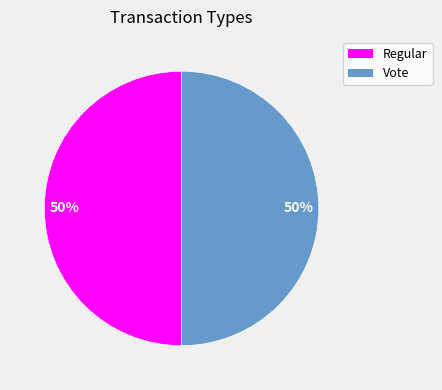

To the nearest percent, what is the combined percentage of Vote and Regular?

100%